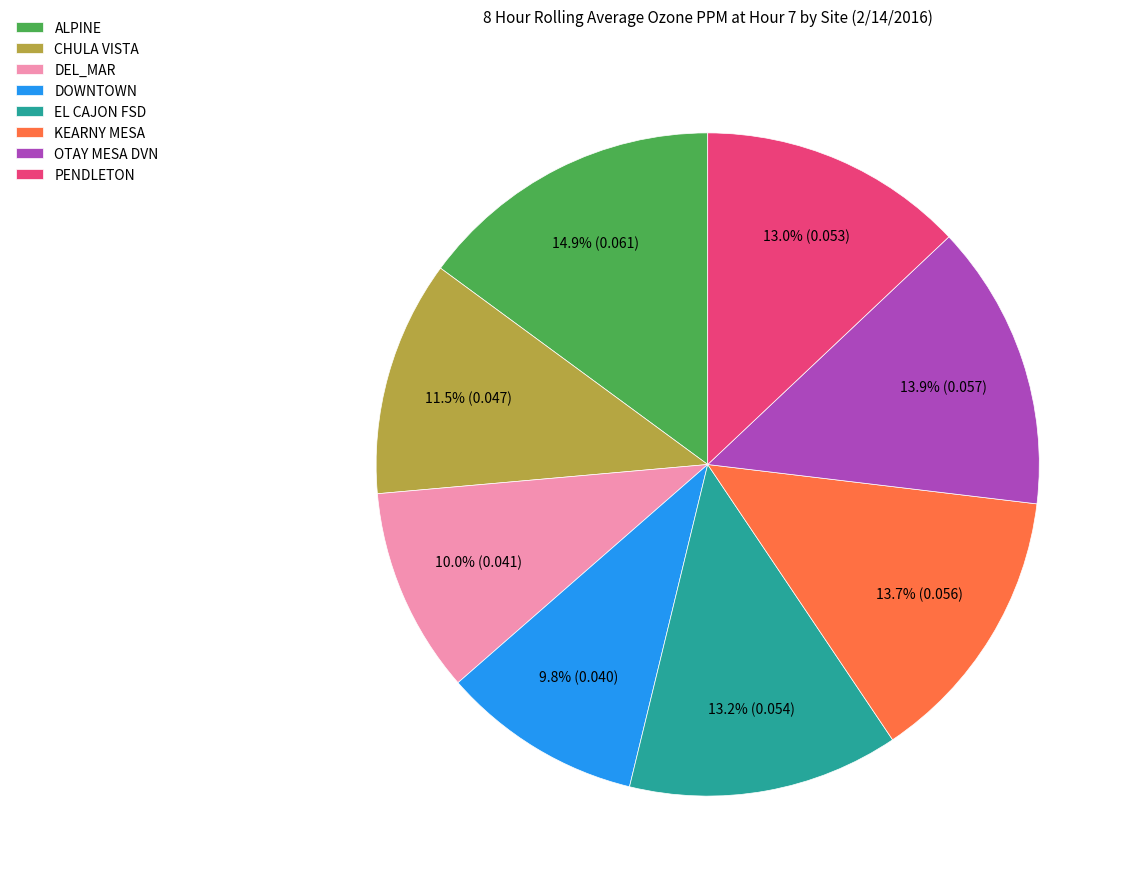

How many slices are in this pie chart?

8